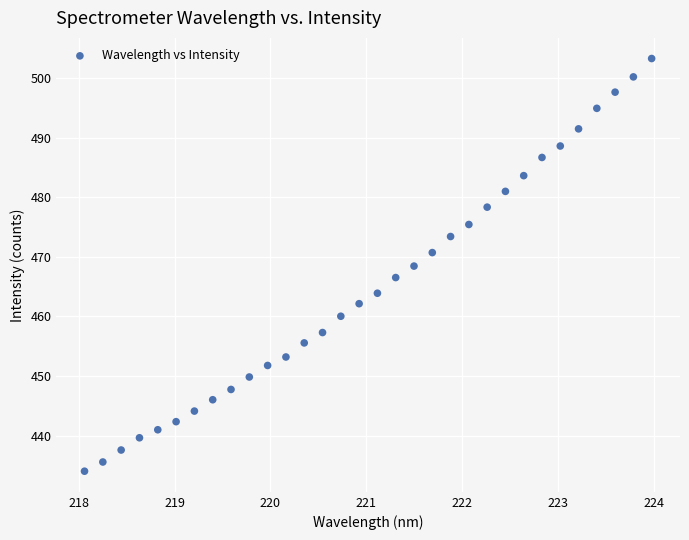

What is the range of X values (max minus min)?

5.9